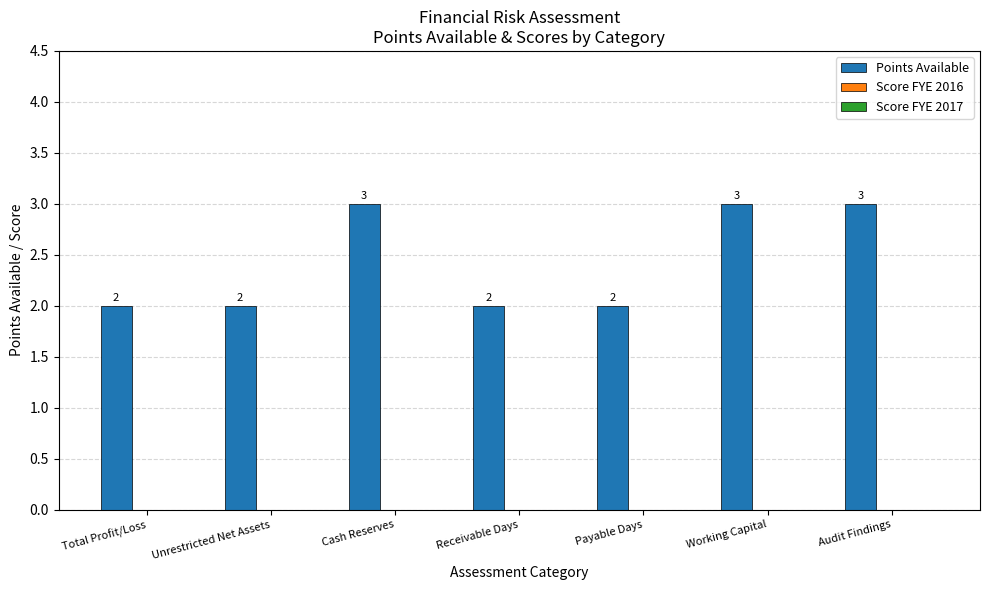

Reading left to right, transcribe all the data shown in this chart.

Total Profit/Loss=2	Unrestricted Net Assets=2	Cash Reserves=3	Receivable Days=2	Payable Days=2	Working Capital=3	Audit Findings=3